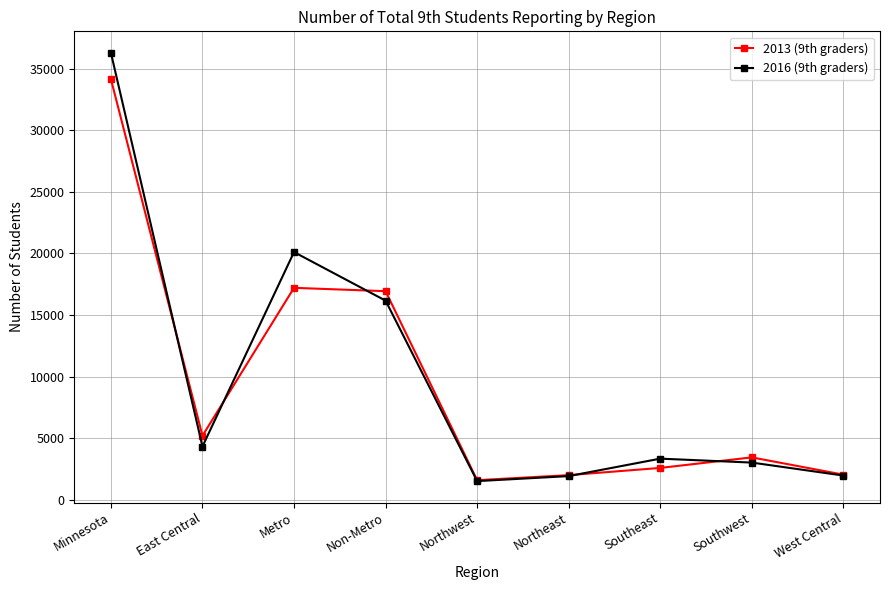

What is the difference between the maximum and second lowest values in the 2016 (9th graders) series?

34342